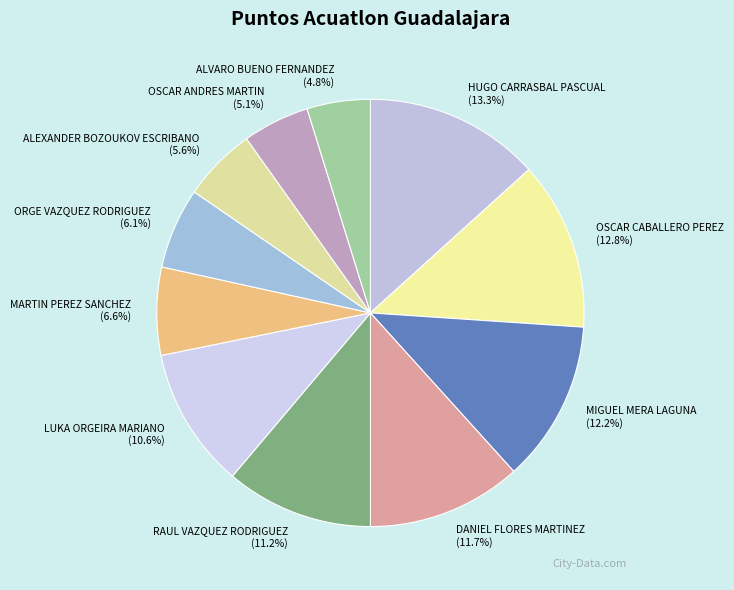

What is the largest slice in the pie chart?

HUGO CARRASBAL PASCUAL